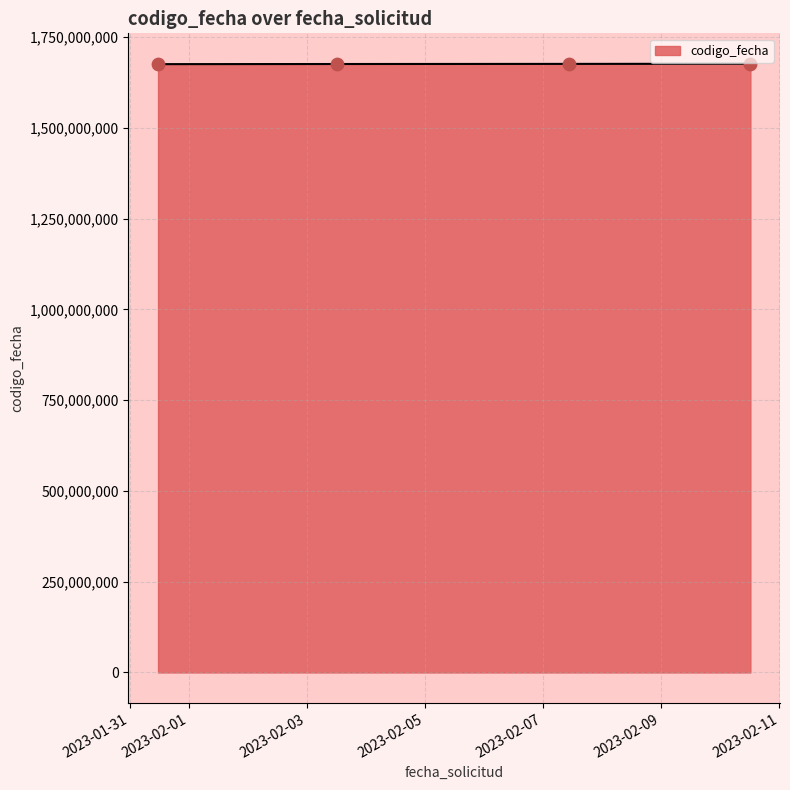

What is the minimum value shown in the chart?

1675355019